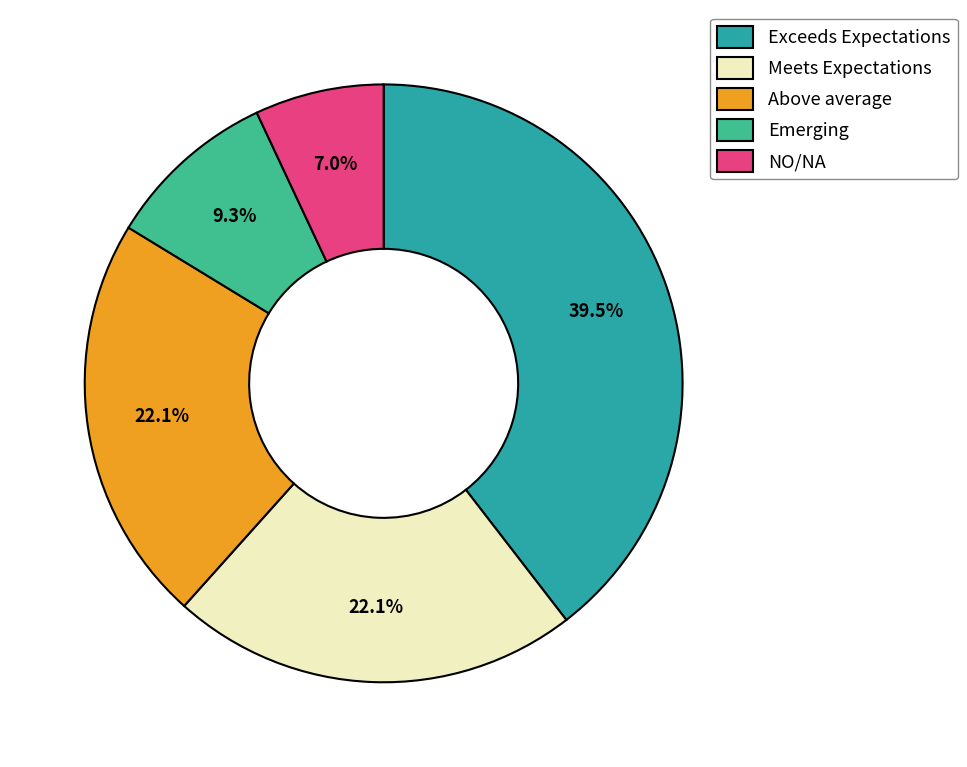

Which category has the smallest portion of the pie?

NO/NA